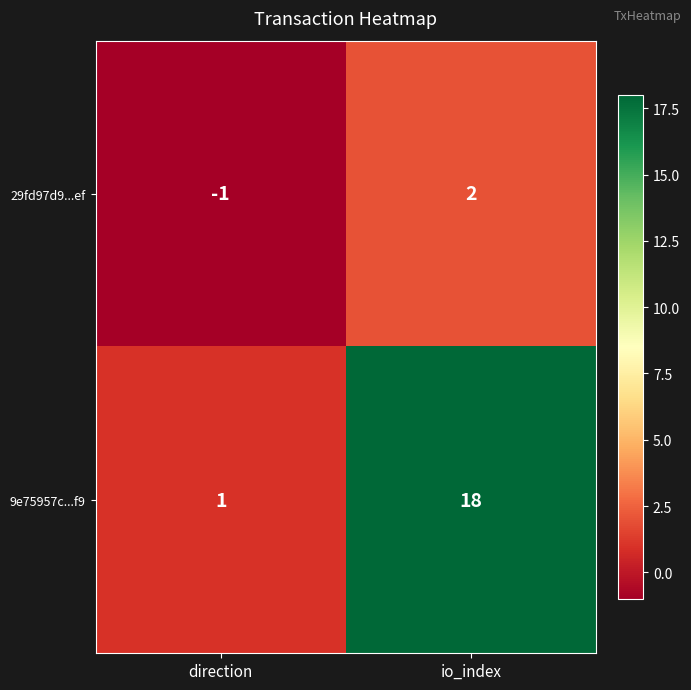

What is the sum of the 9e75957c...f9 values at direction and io_index?

19